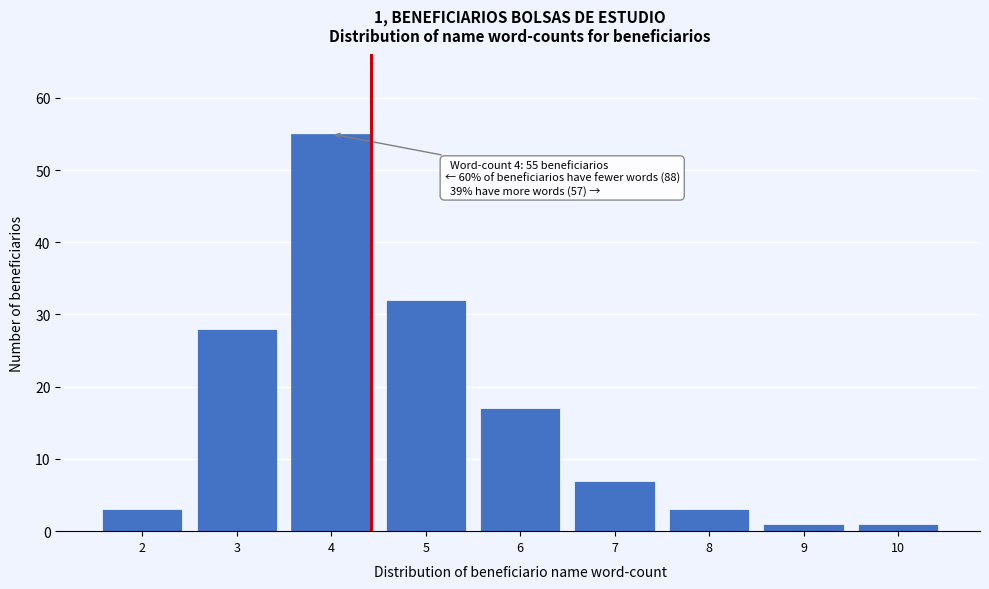

Reading left to right, transcribe all the data shown in this chart.

2=3	3=28	4=55	5=32	6=17	7=7	8=3	9=1	10=1